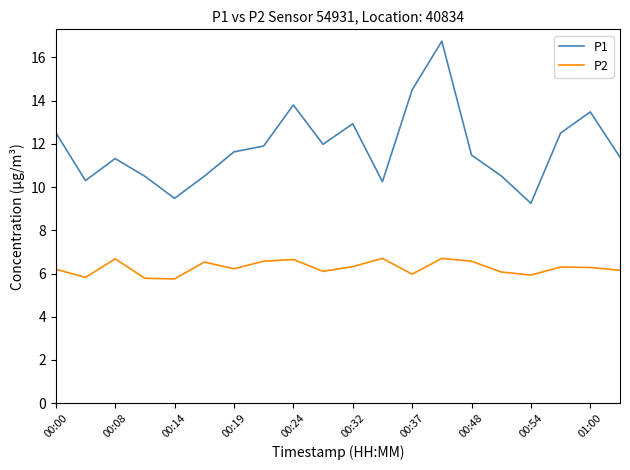

What is the greatest value displayed?

16.8